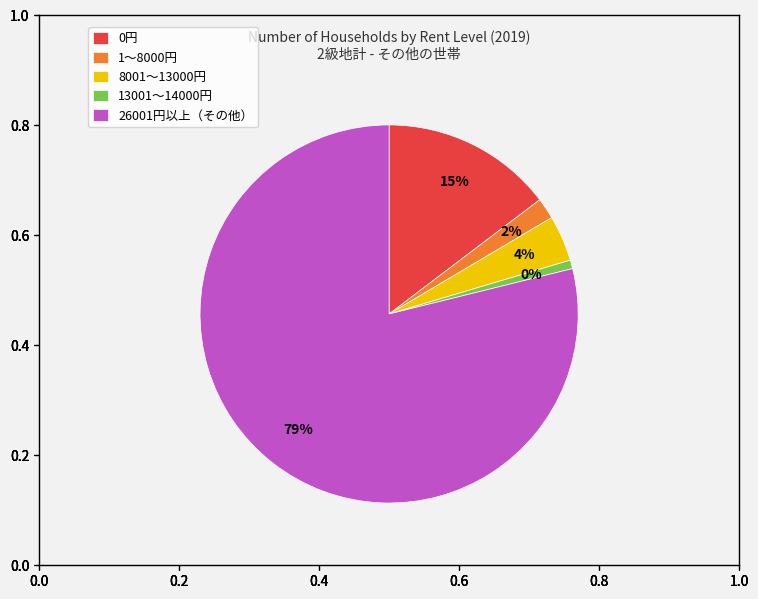

Does 26001～28000円 account for over 50% of the chart?

No